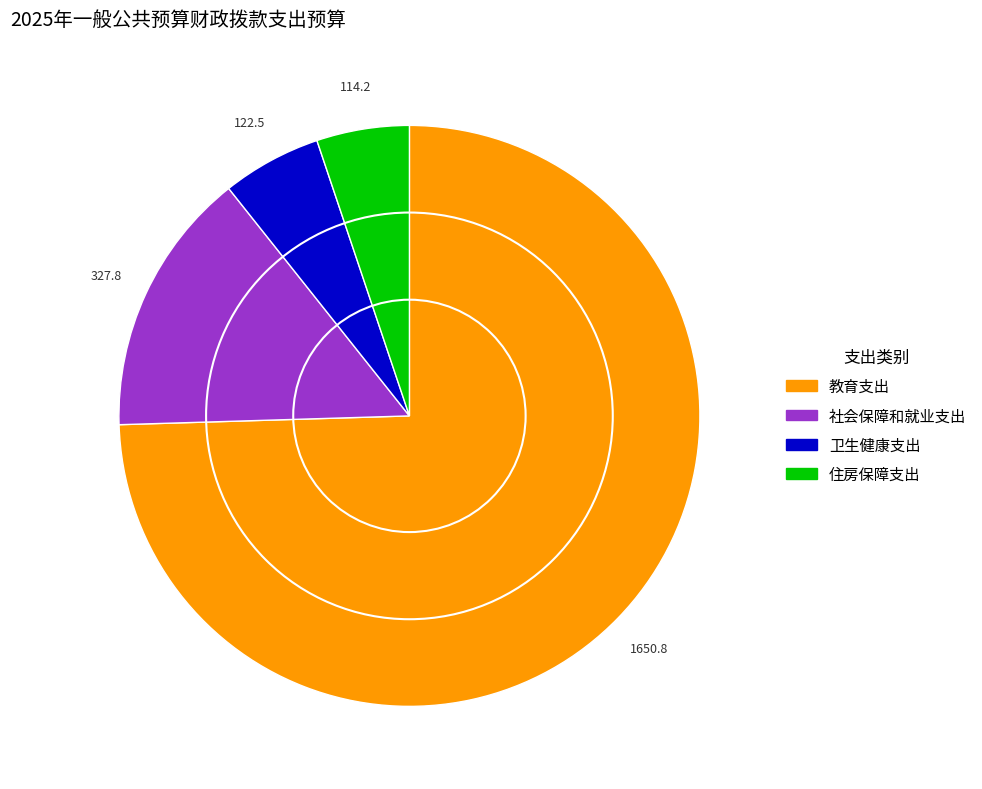

Do 社会保障和就业支出 and 教育支出 together represent more than half of the pie?

Yes